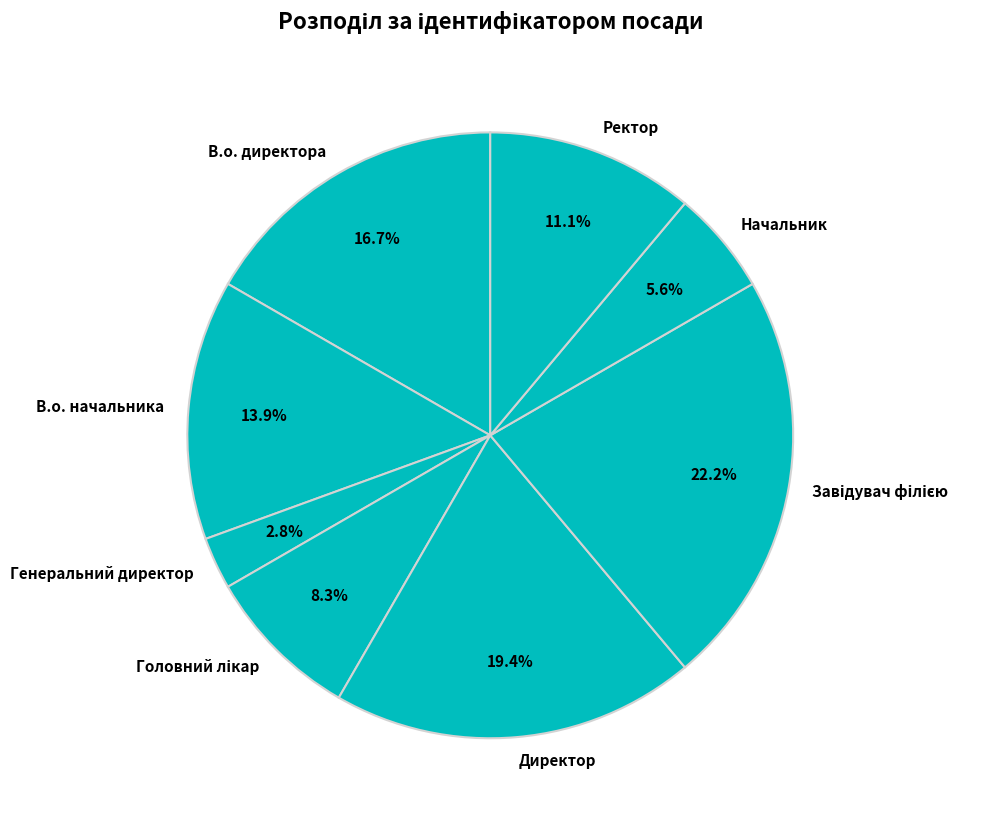

Does Начальник account for over 50% of the chart?

No